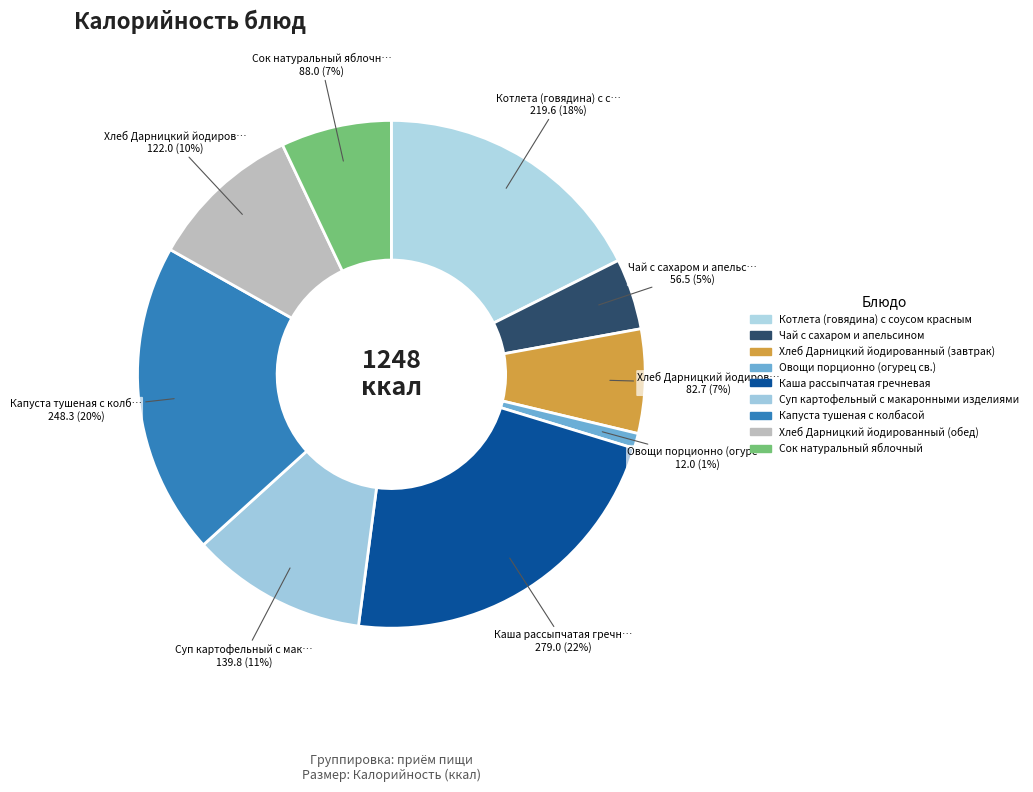

To the nearest percent, what portion does Суп картофельный с макаронными изделиями represent?

11%